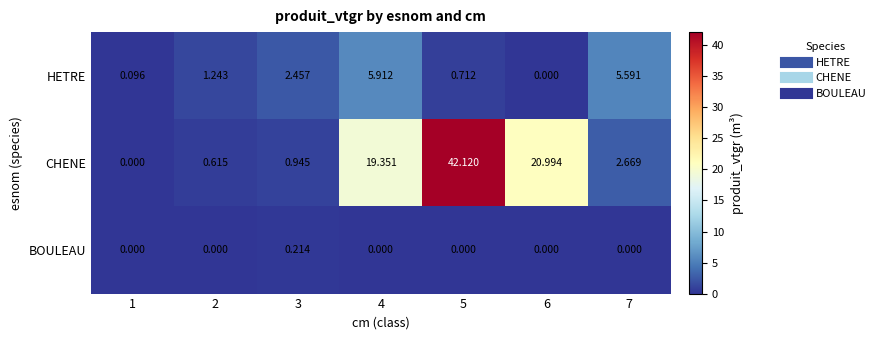

At 2, list the series in order from smallest to largest.

BOULEAU, CHENE, HETRE